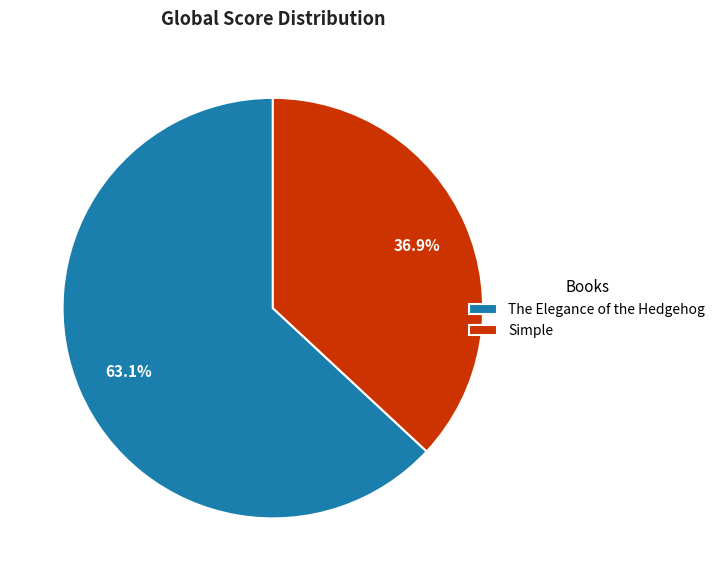

To the nearest percent, what portion does The Elegance of the Hedgehog represent?

63%